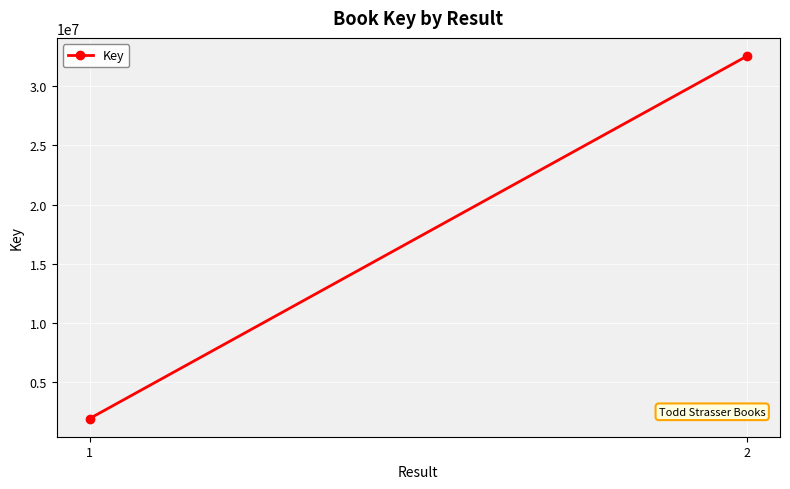

How many series are shown in this chart?

1